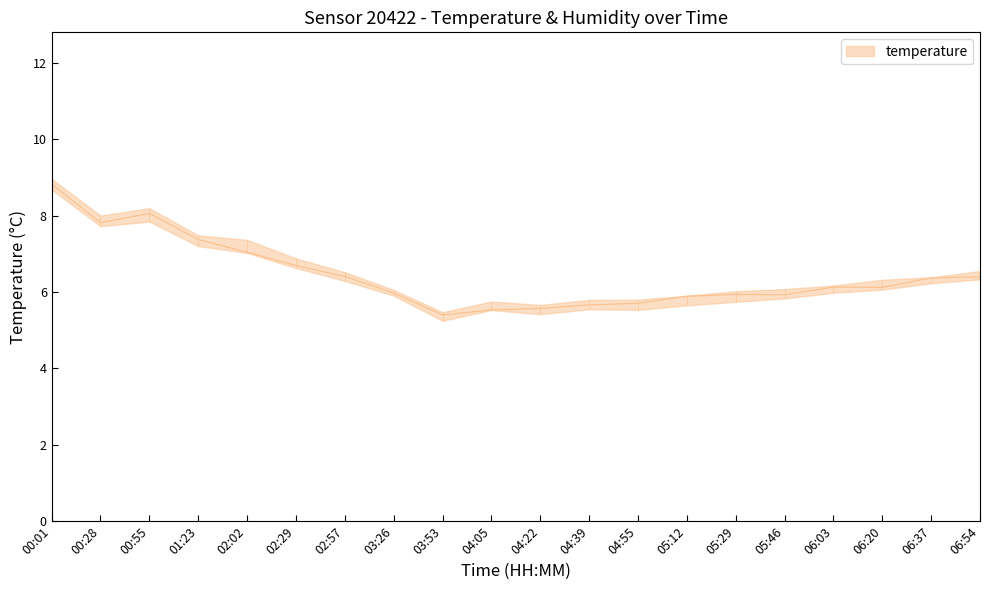

How many interior local valleys (lower than both neighbors) does the data have?

4